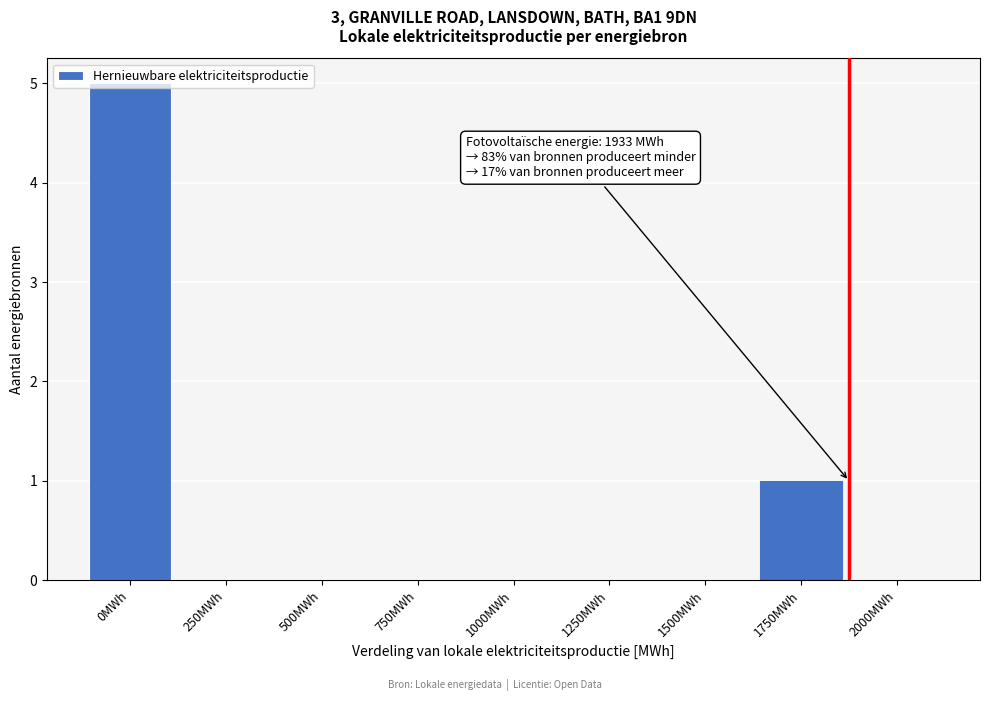

Is it true that the value at 250MWh is -3?

False